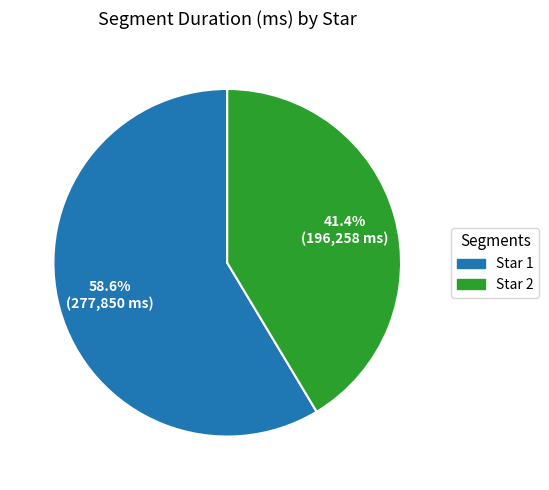

Is it true that Star 1 is 67% of the pie?

False